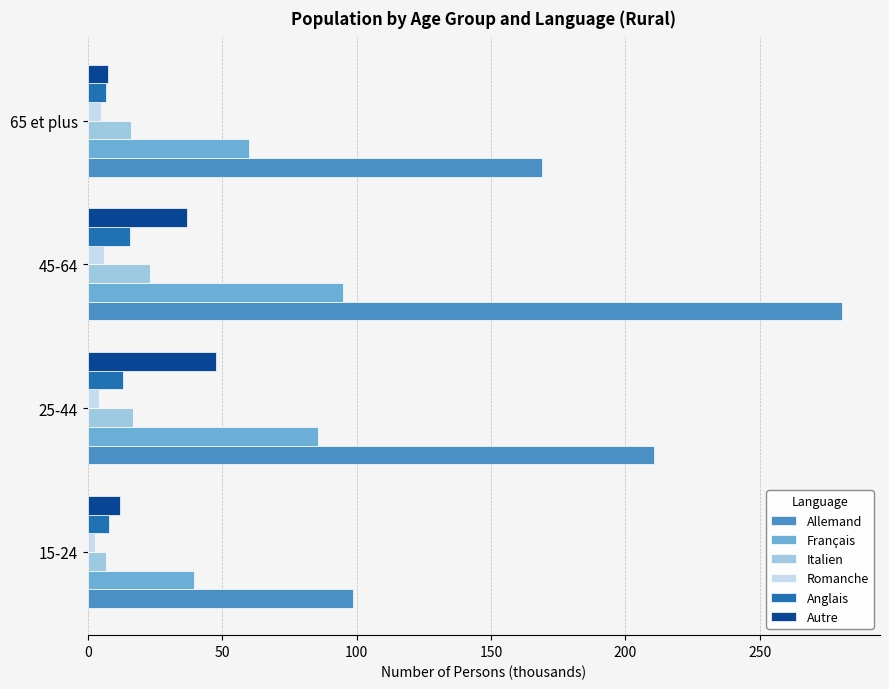

Count the number of categories in the chart.

4